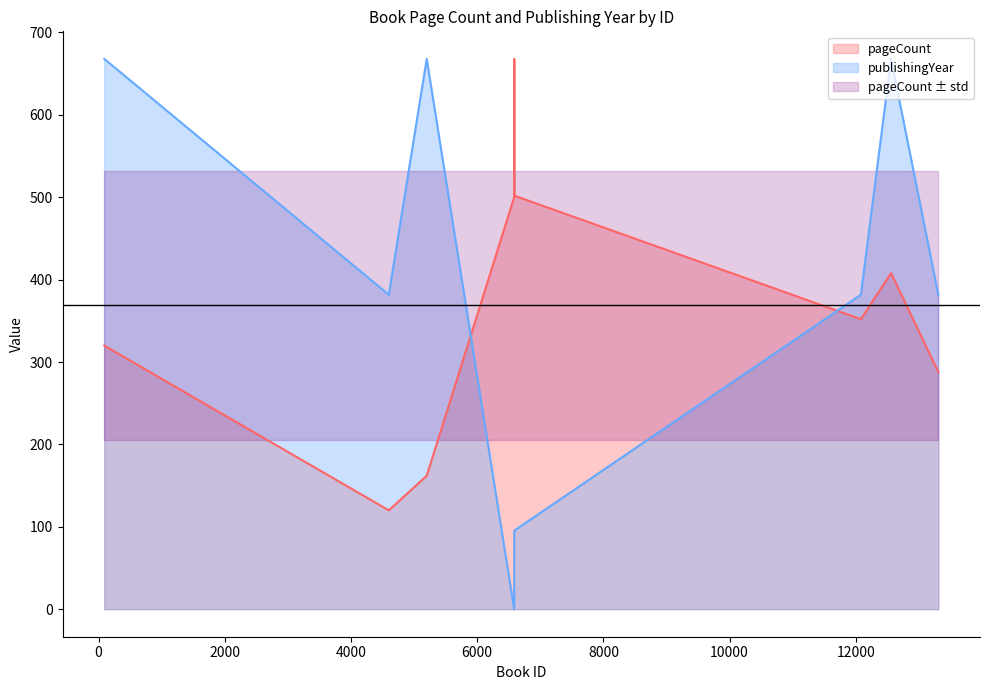

At which category is the sum across all series the highest?

12559